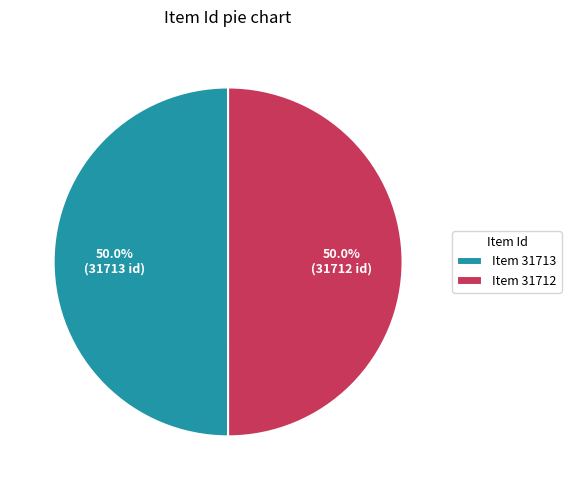

What is the ratio of the value at Item 31712 to the value at Item 31713?

1.0